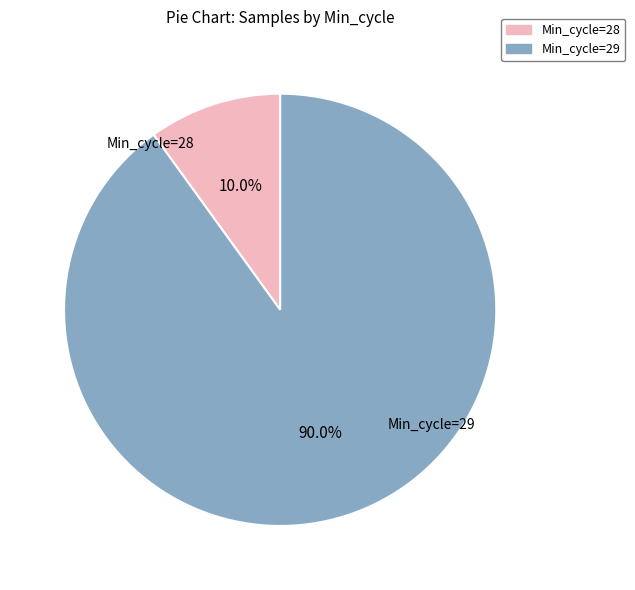

What is the majority slice?

Min_cycle=29